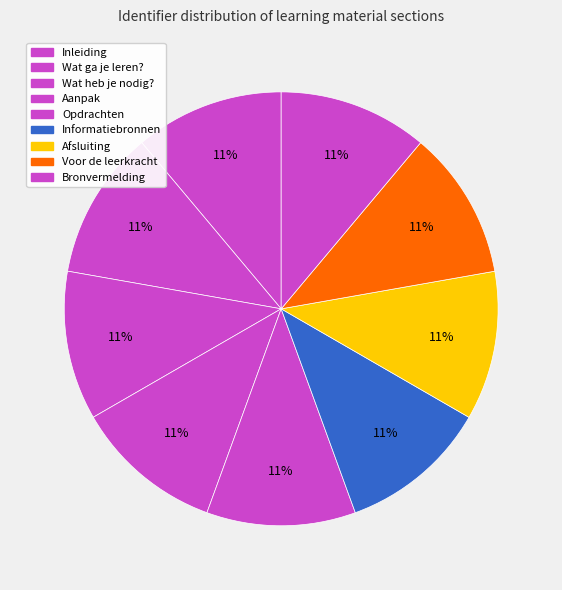

How many slices are in this pie chart?

9